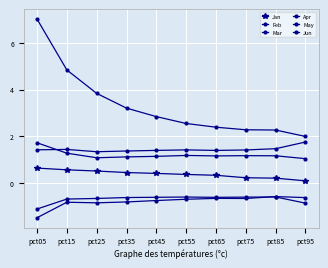

Which category has the lowest value in the May series?

pct25